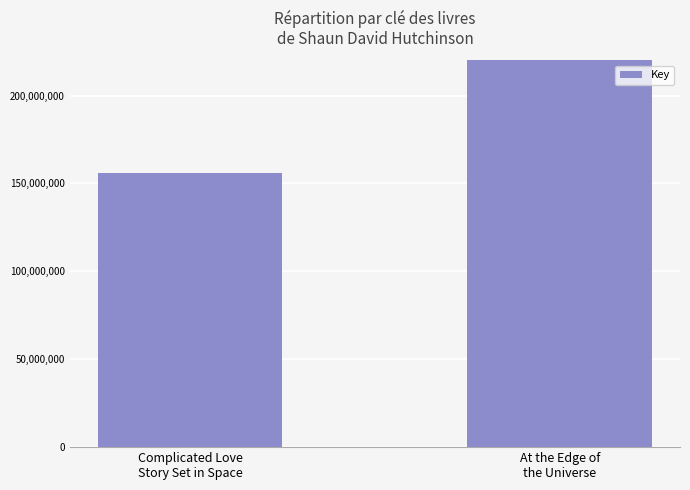

What is the average value?

331319796